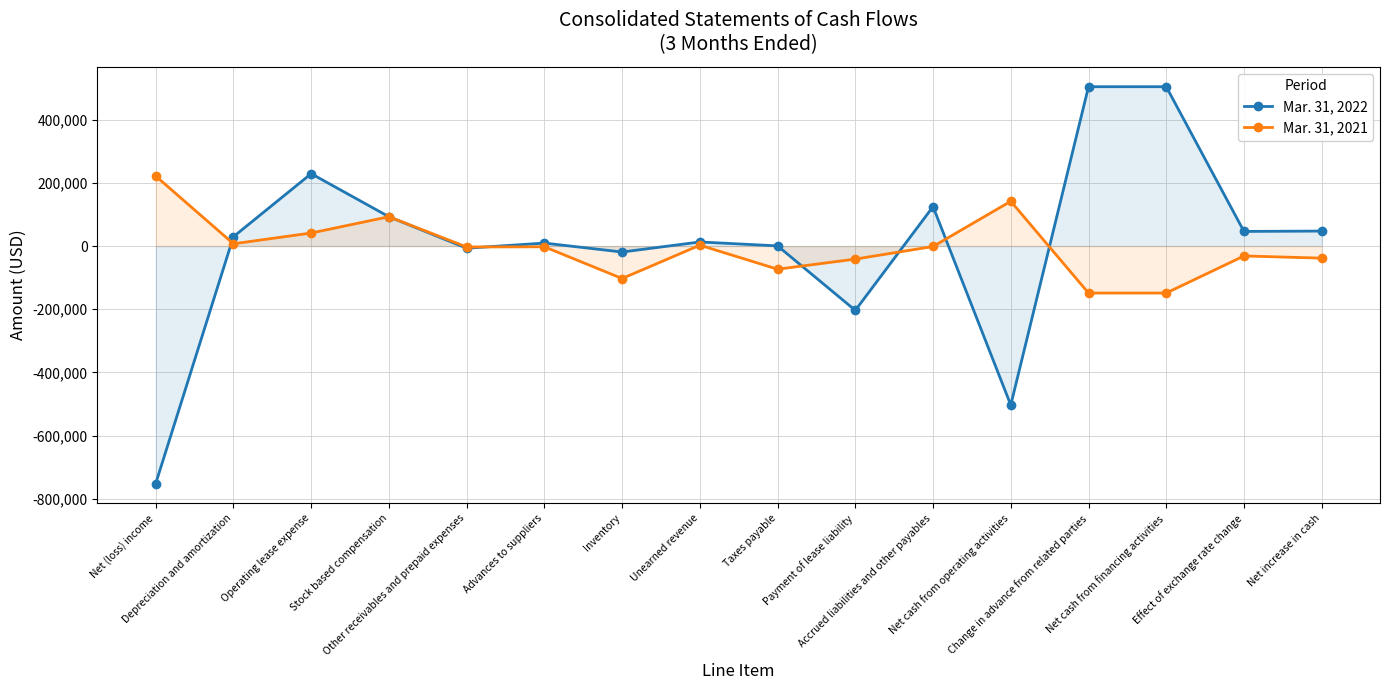

What position from the right is Net cash from operating activities?

5